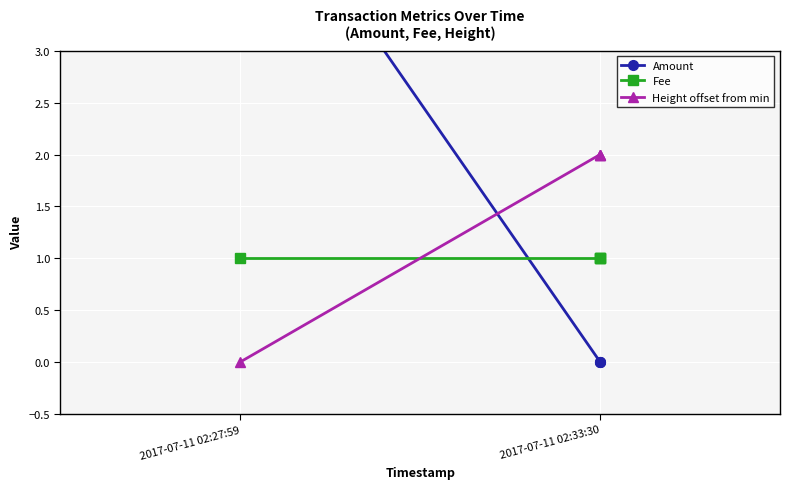

The Amount series shows 0 at 2017-07-11 02:33:30. True or false?

True